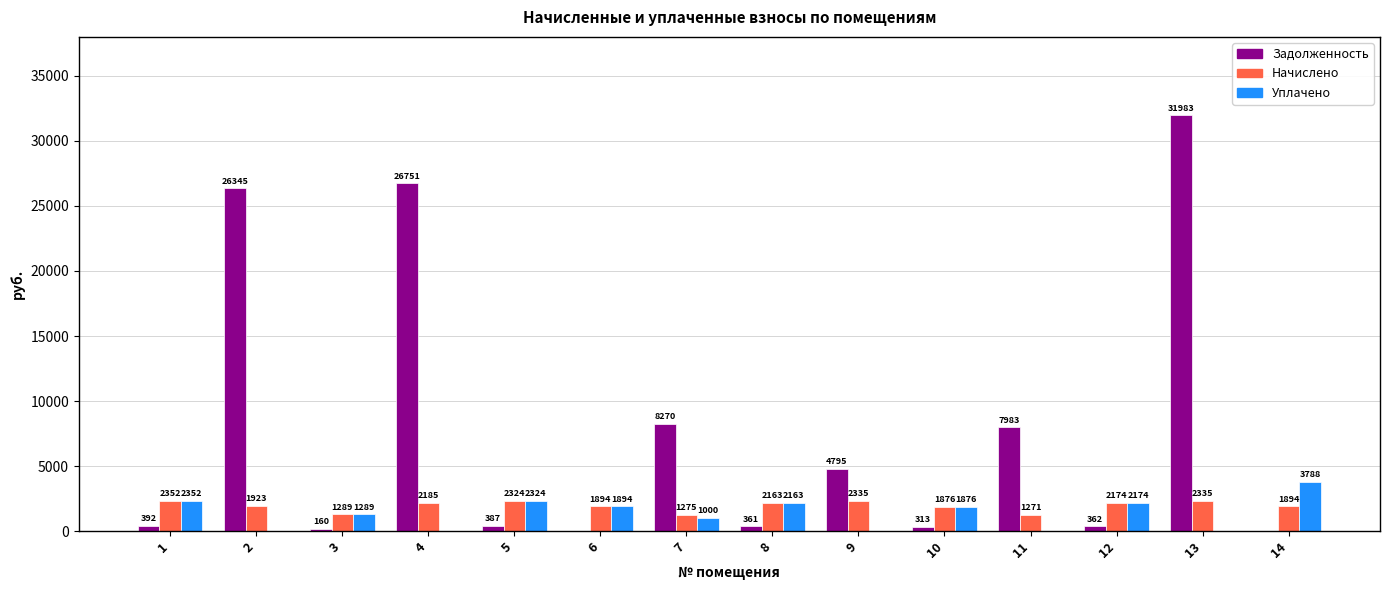

How many groups of bars are there?

14